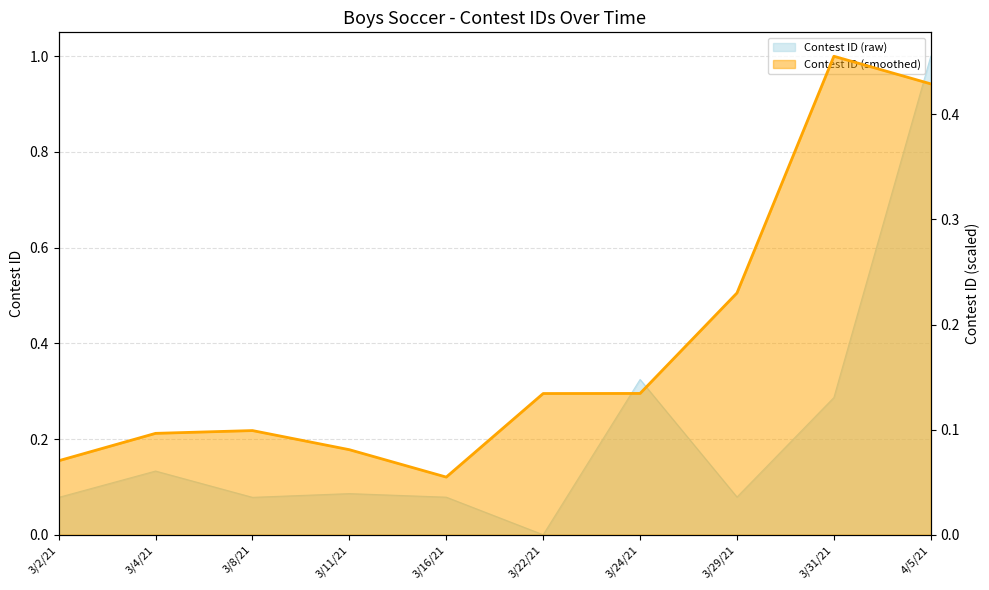

What is the sum of all values?

2.1